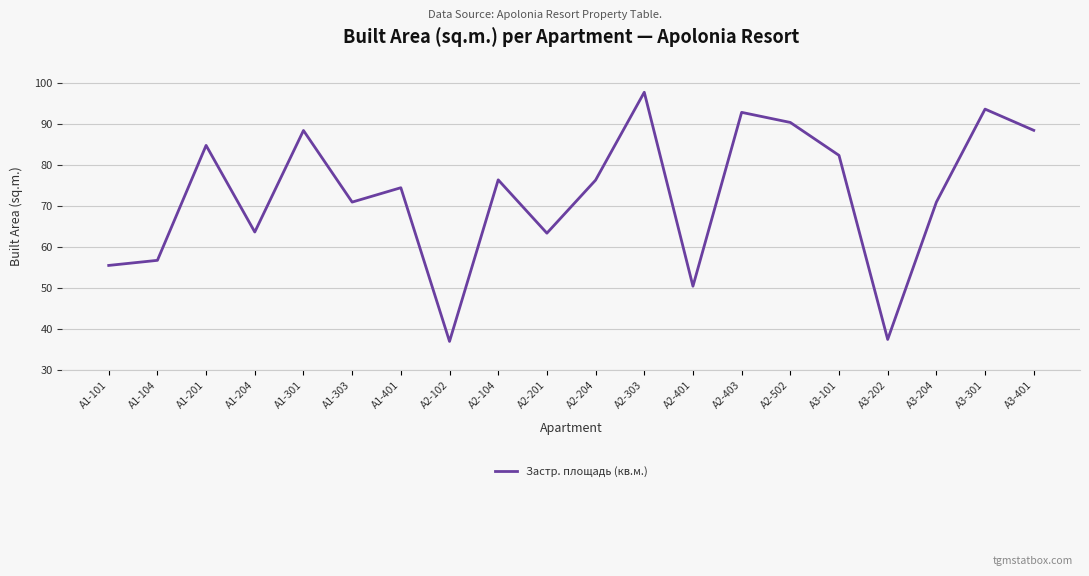

The value at А2-401 is 33.5. True or false?

False